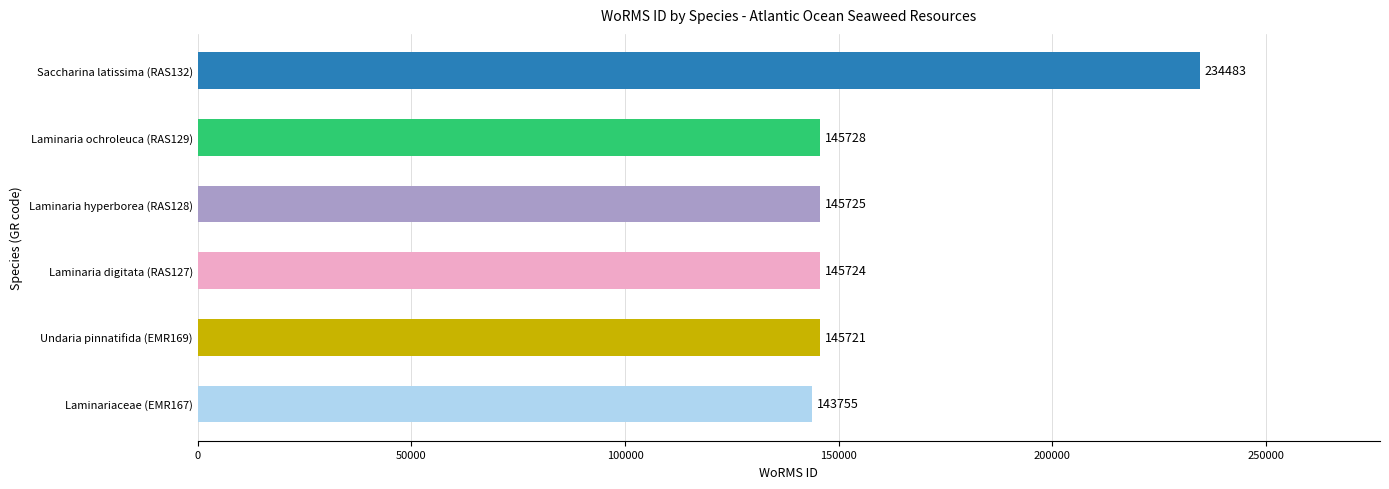

Reading bottom to top, what are all the values shown in this chart?

143755	145721	145724	145725	145728	234483